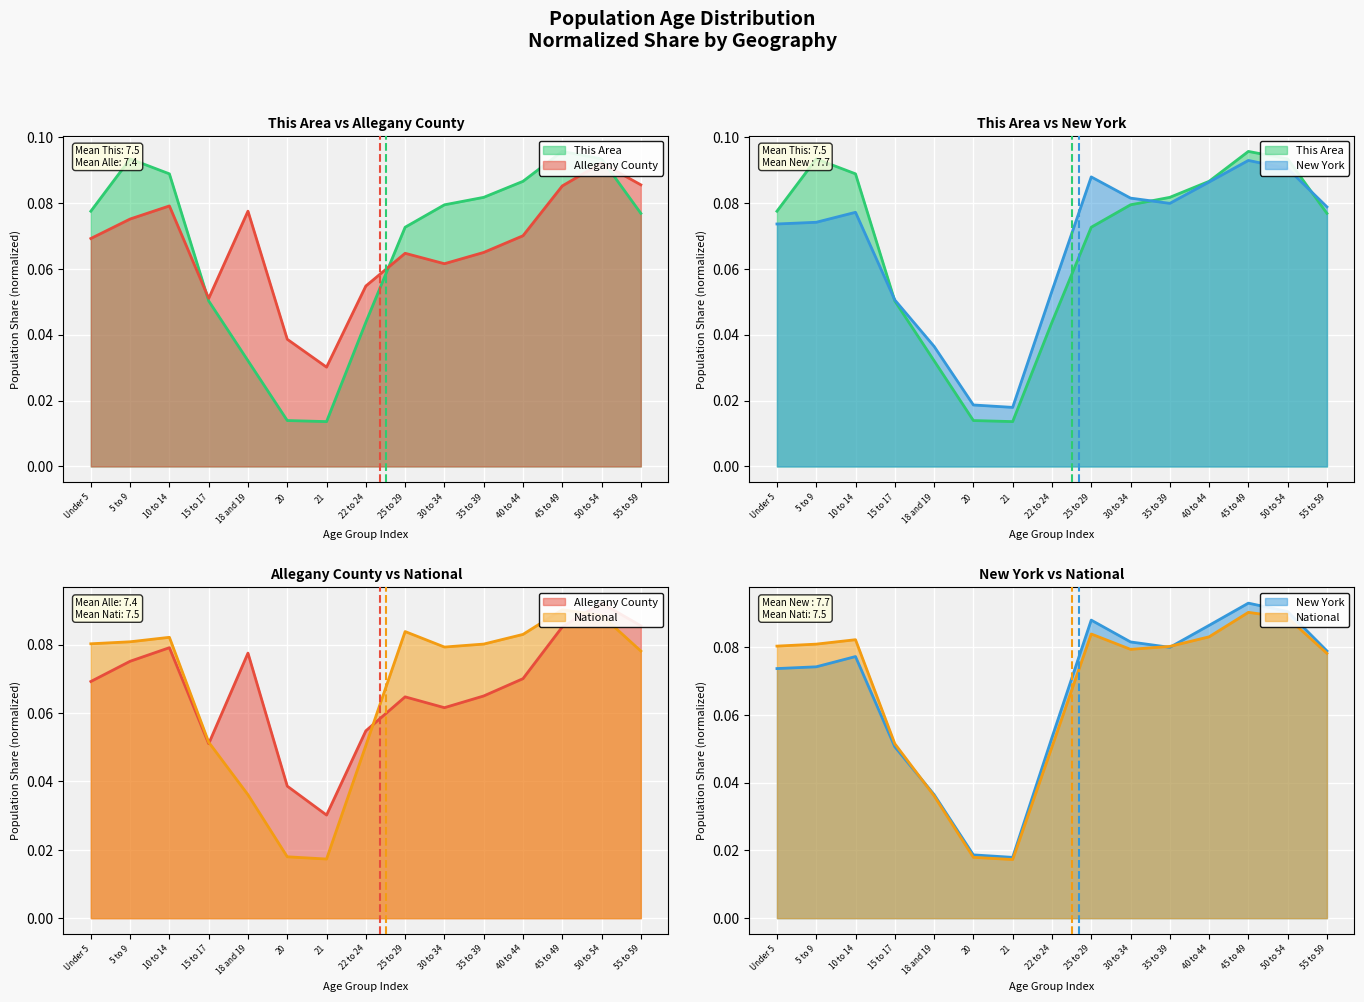

Between 20 and 55 to 59, which series saw the biggest shift?

this_area